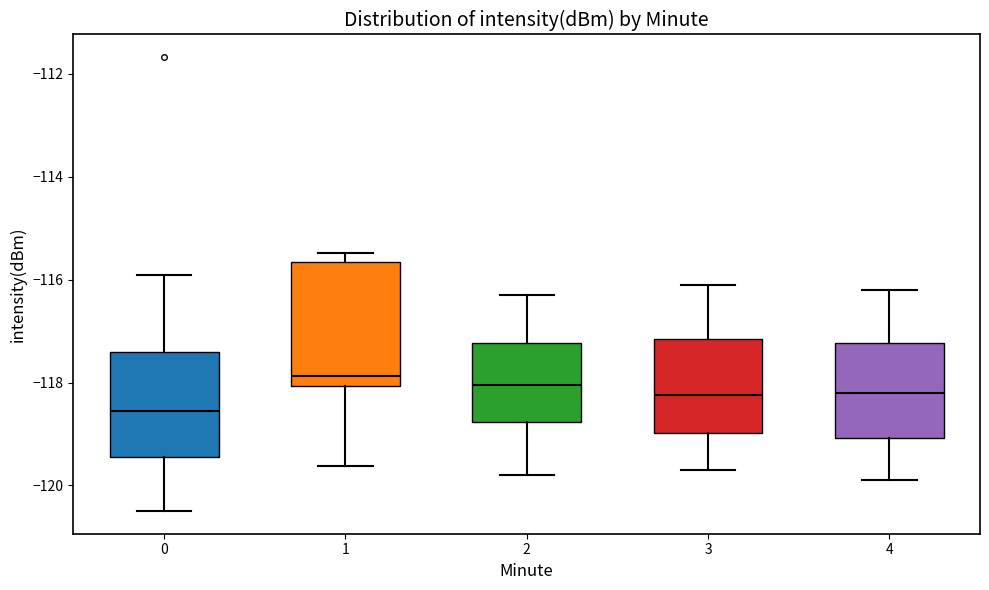

Reading left to right, read every box against the y-axis: the position of its median line, the range the box covers, and the ends of its whiskers. The values are not printed on the chart, so give them approximately, as read against the axis.

0: median -118.6, box -119.4 to -117.4, whiskers -120.4 to -116.0
1: median -117.8, box -118.0 to -115.6, whiskers -119.6 to -115.4
2: median -118.0, box -118.8 to -117.2, whiskers -119.8 to -116.2
3: median -118.2, box -119.0 to -117.2, whiskers -119.6 to -116.0
4: median -118.2, box -119.0 to -117.2, whiskers -119.8 to -116.2